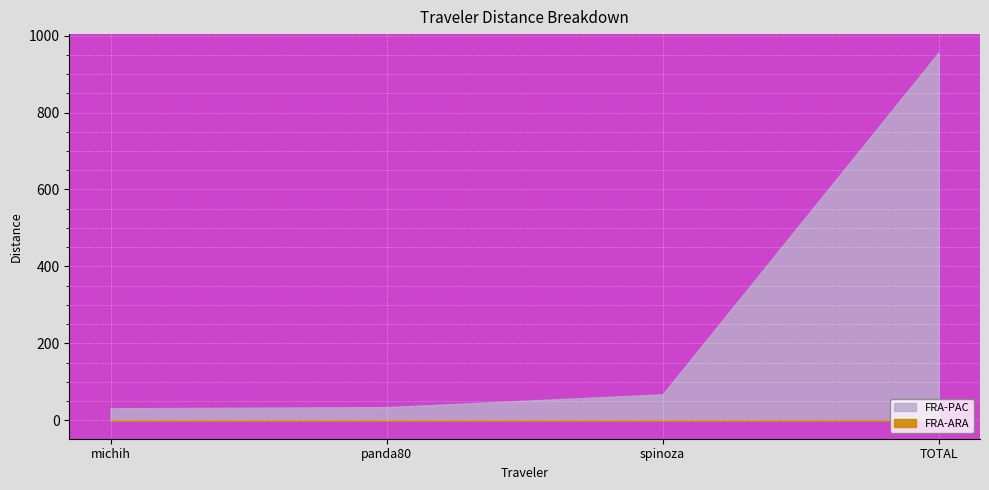

True or false: FRA-PAC has a value of 67.6 at spinoza.

True